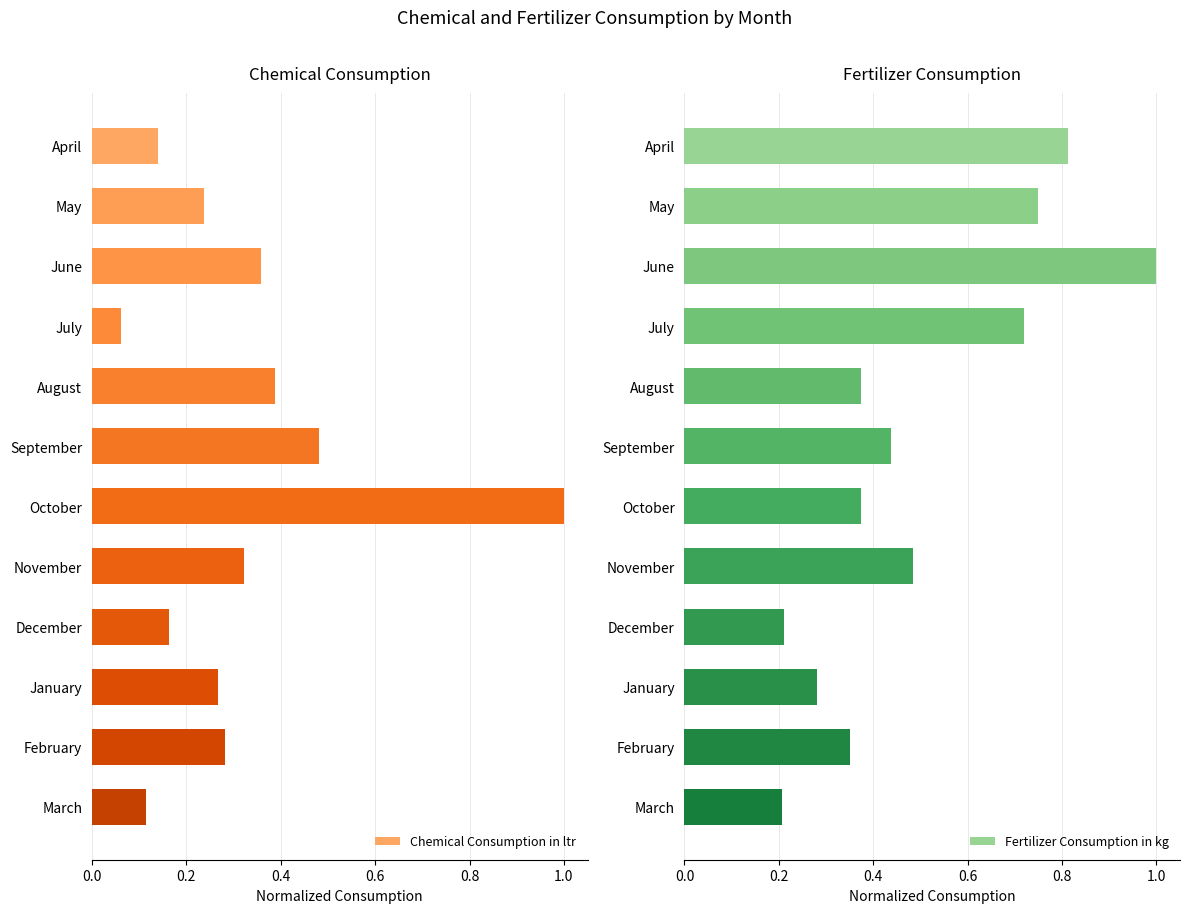

Are the bars horizontal?

Yes